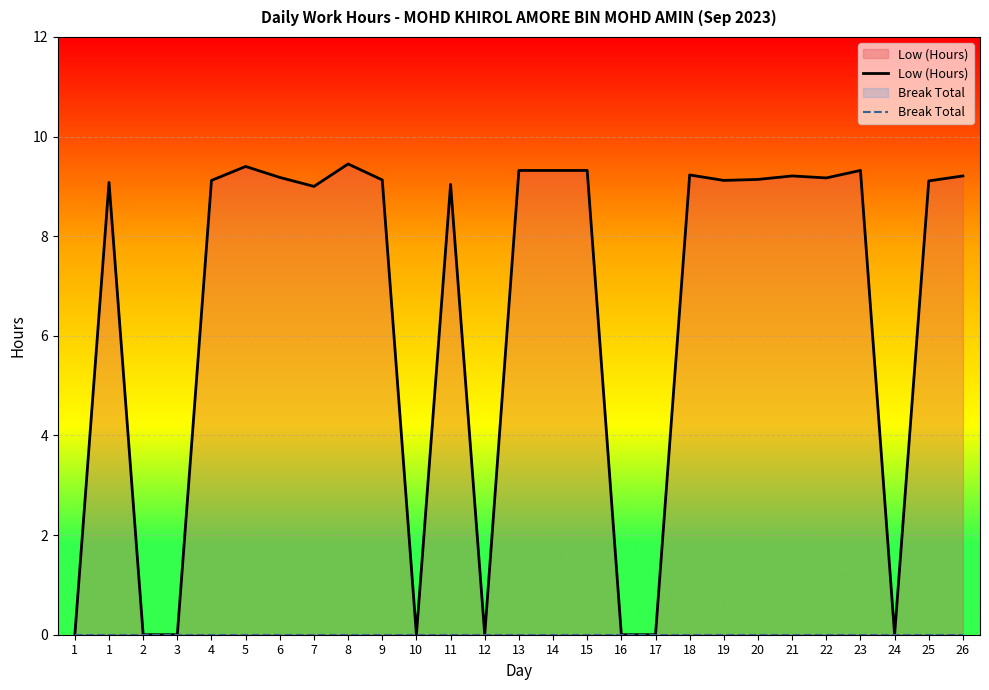

True or false: Break Total has more than 2 points higher than both neighbors.

False